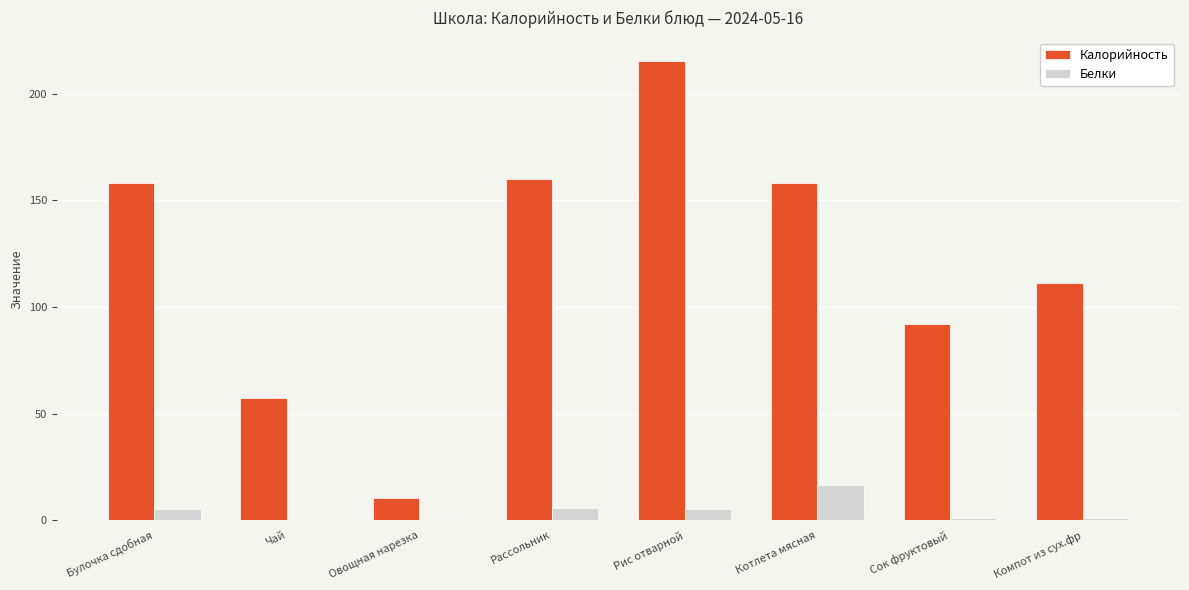

Are the bars horizontal?

No